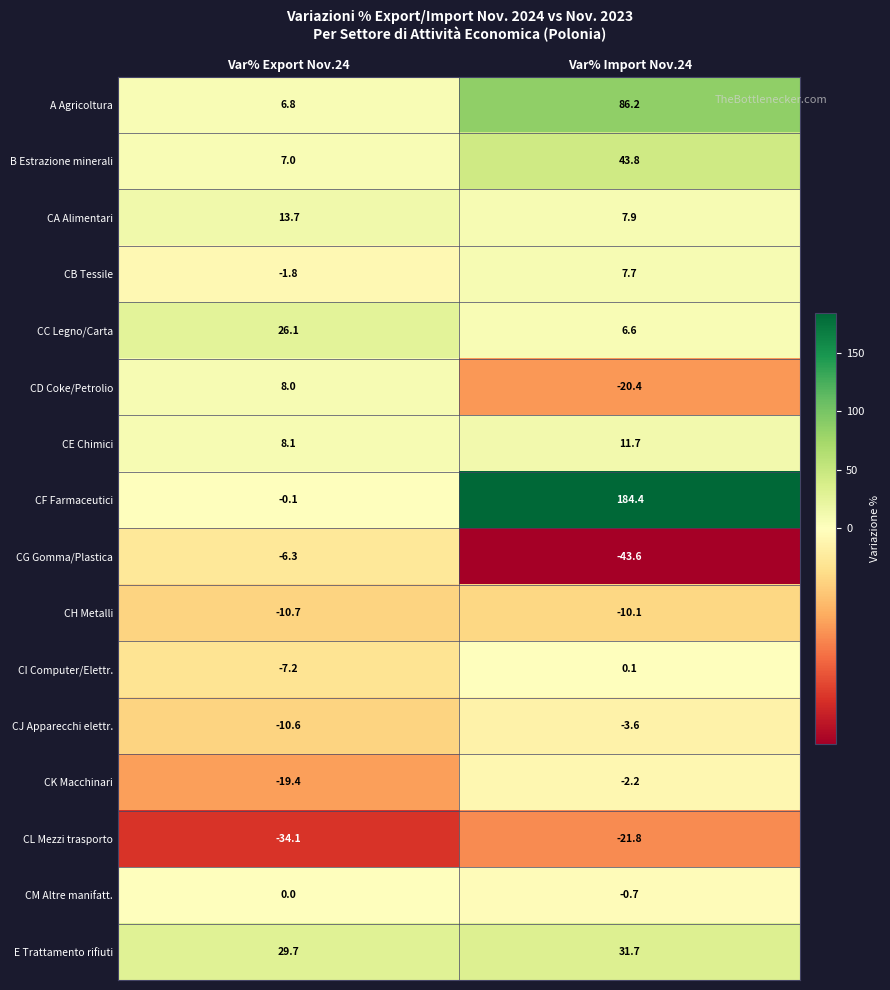

What is the greatest value displayed?

184.4